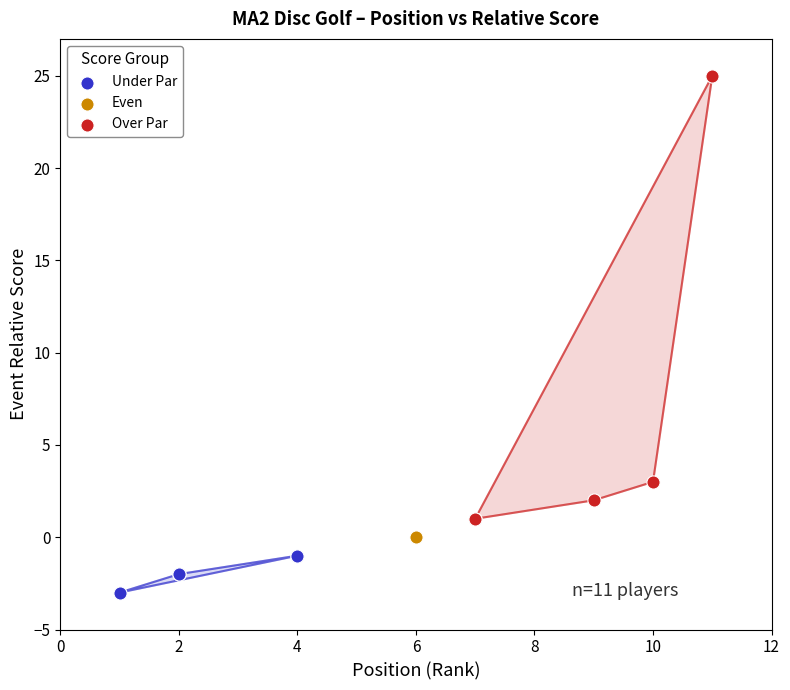

What are all the series names shown in the legend?

Under Par, Even, Over Par